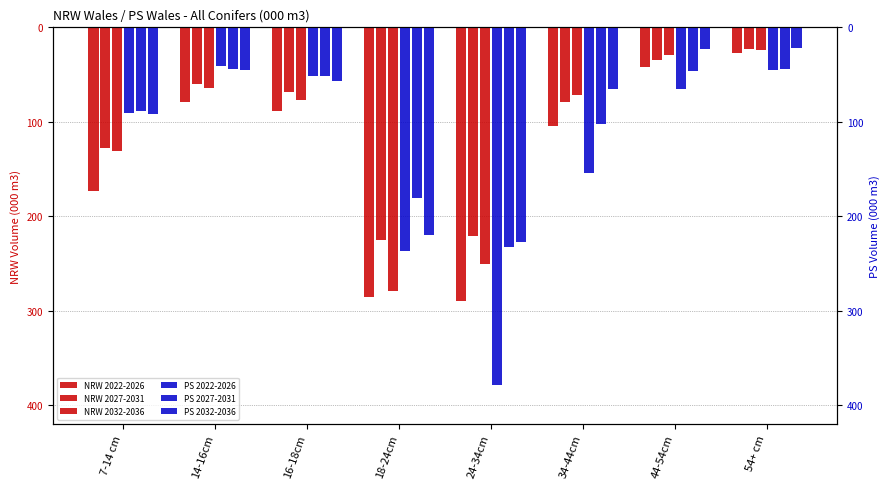

What are all the series names shown in the legend?

NRW 2022-2026, NRW 2027-2031, NRW 2032-2036, PS 2022-2026, PS 2027-2031, PS 2032-2036